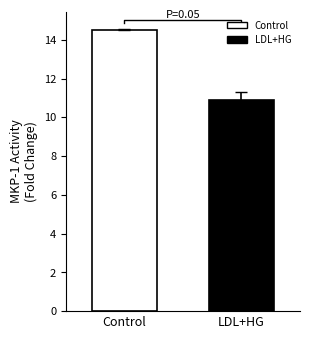

What is the difference between the values at Control and LDL+HG?

3.6